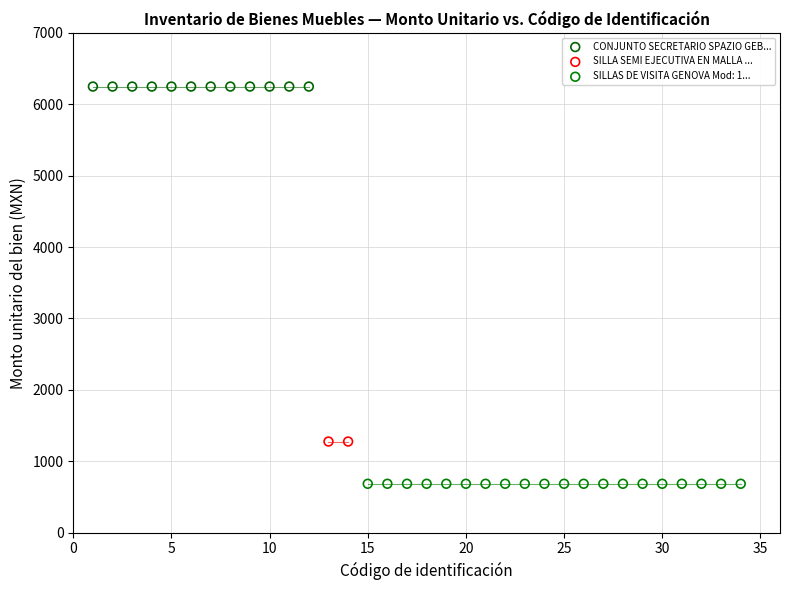

What are all the series names shown in the legend?

CONJUNTO SECRETARIO SPAZIO GEB..., SILLA SEMI EJECUTIVA EN MALLA ..., SILLAS DE VISITA GENOVA Mod: 1...